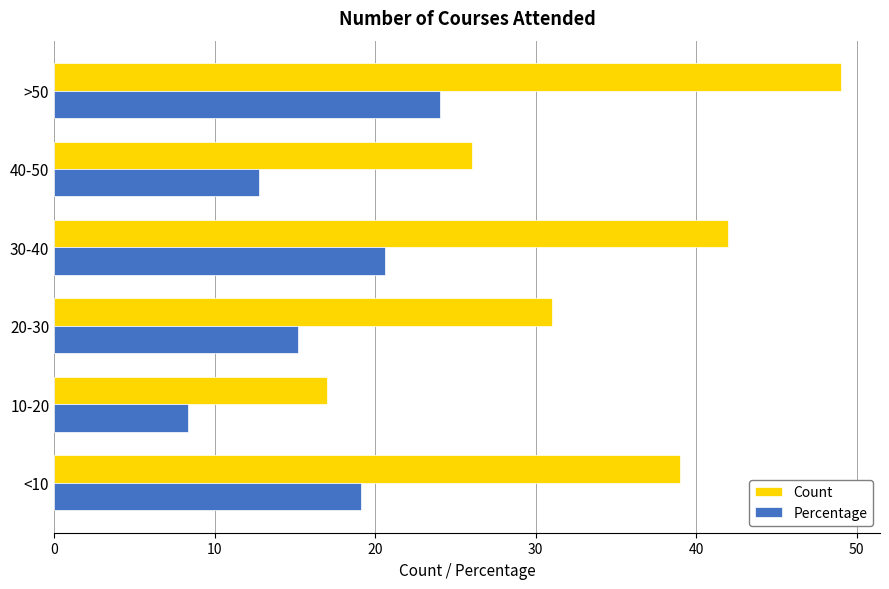

What is the sum of all Count values?

204.0